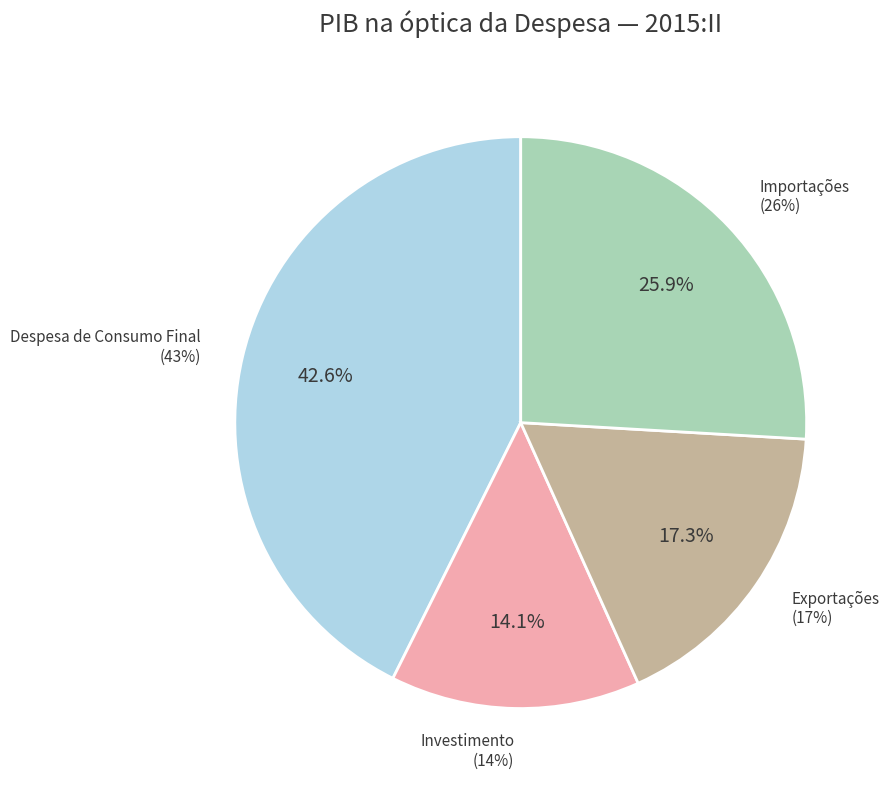

What is the smallest slice in the pie chart?

2. Investimento